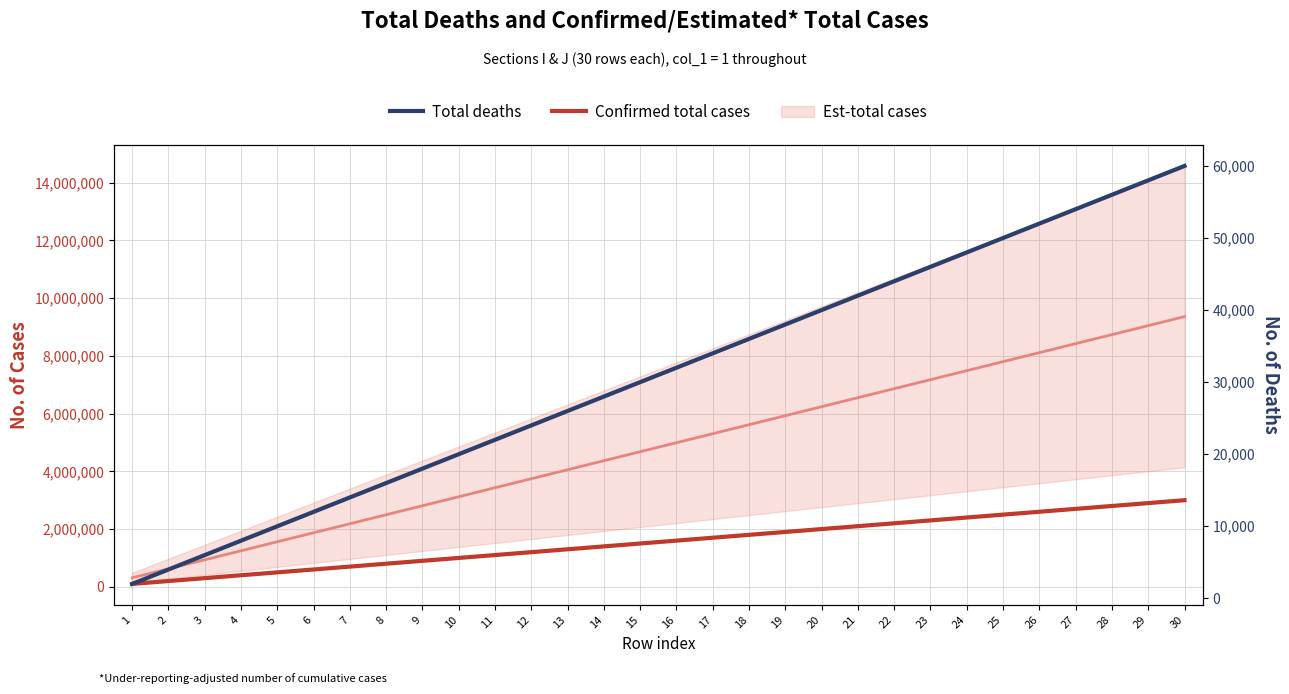

Which category has the highest value across all series?

30